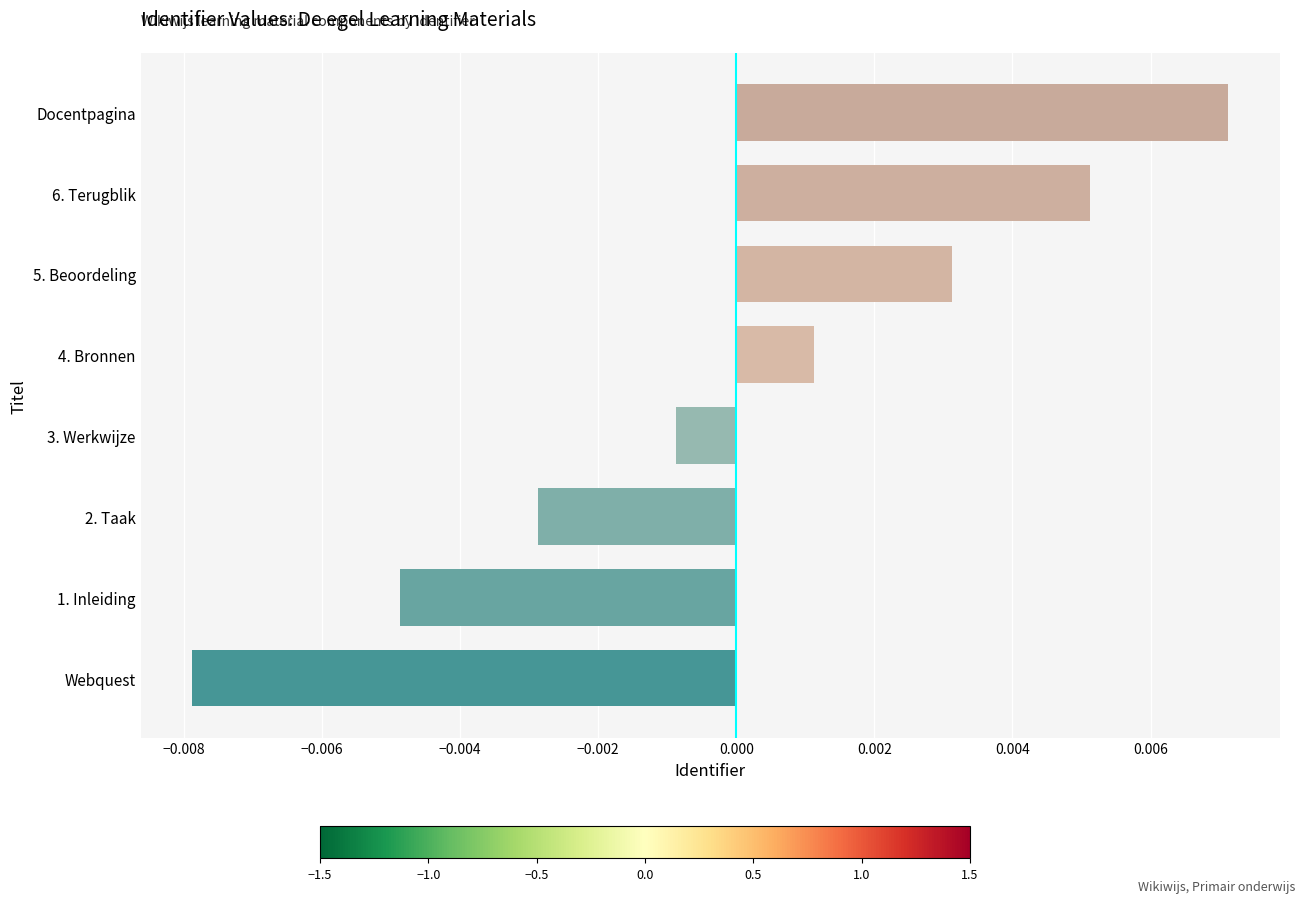

Between 1. Inleiding and 5. Beoordeling, which is larger?

5. Beoordeling